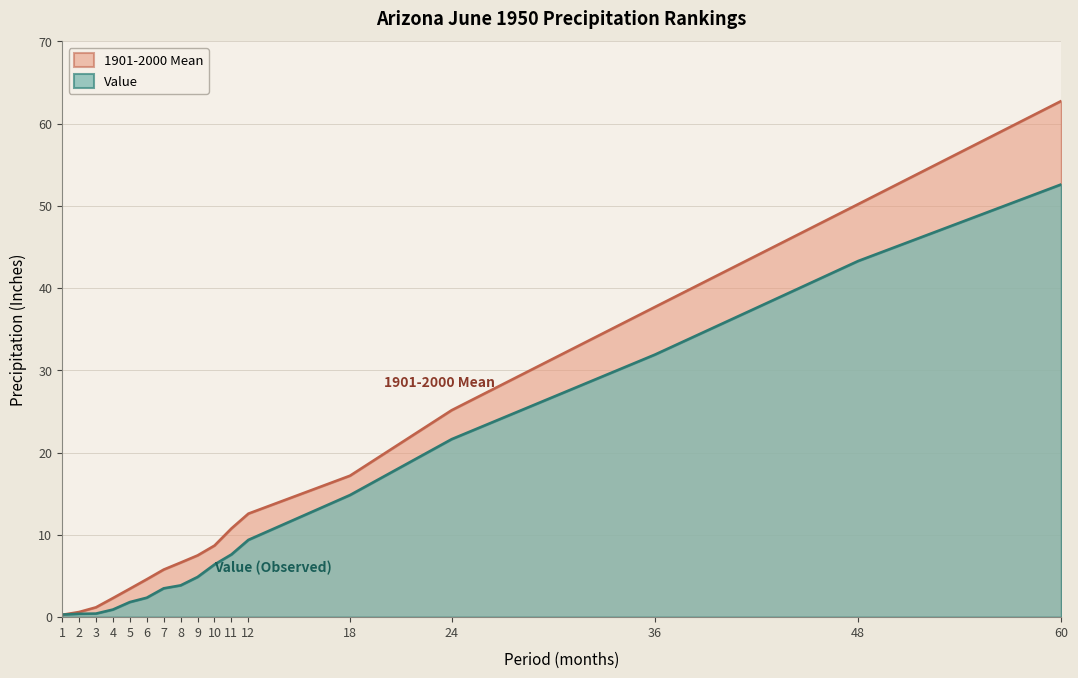

Which series changed the most between 2 and 8?

1901-2000 Mean